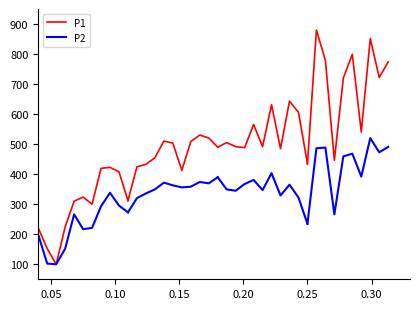

What are all the series names shown in the legend?

P1, P2